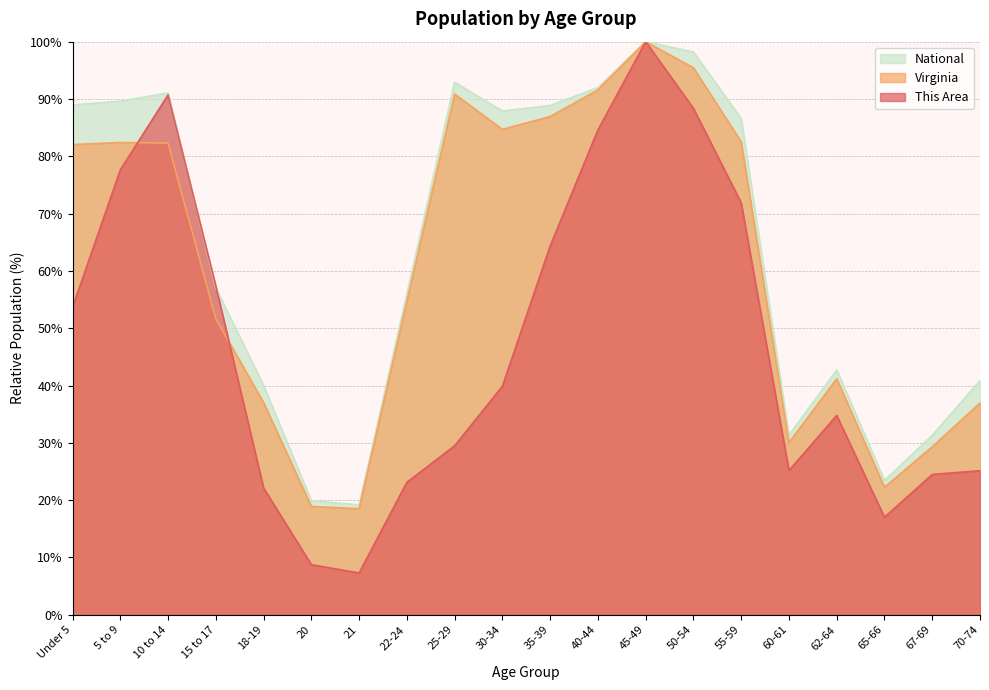

What is the smallest value displayed?

7.3